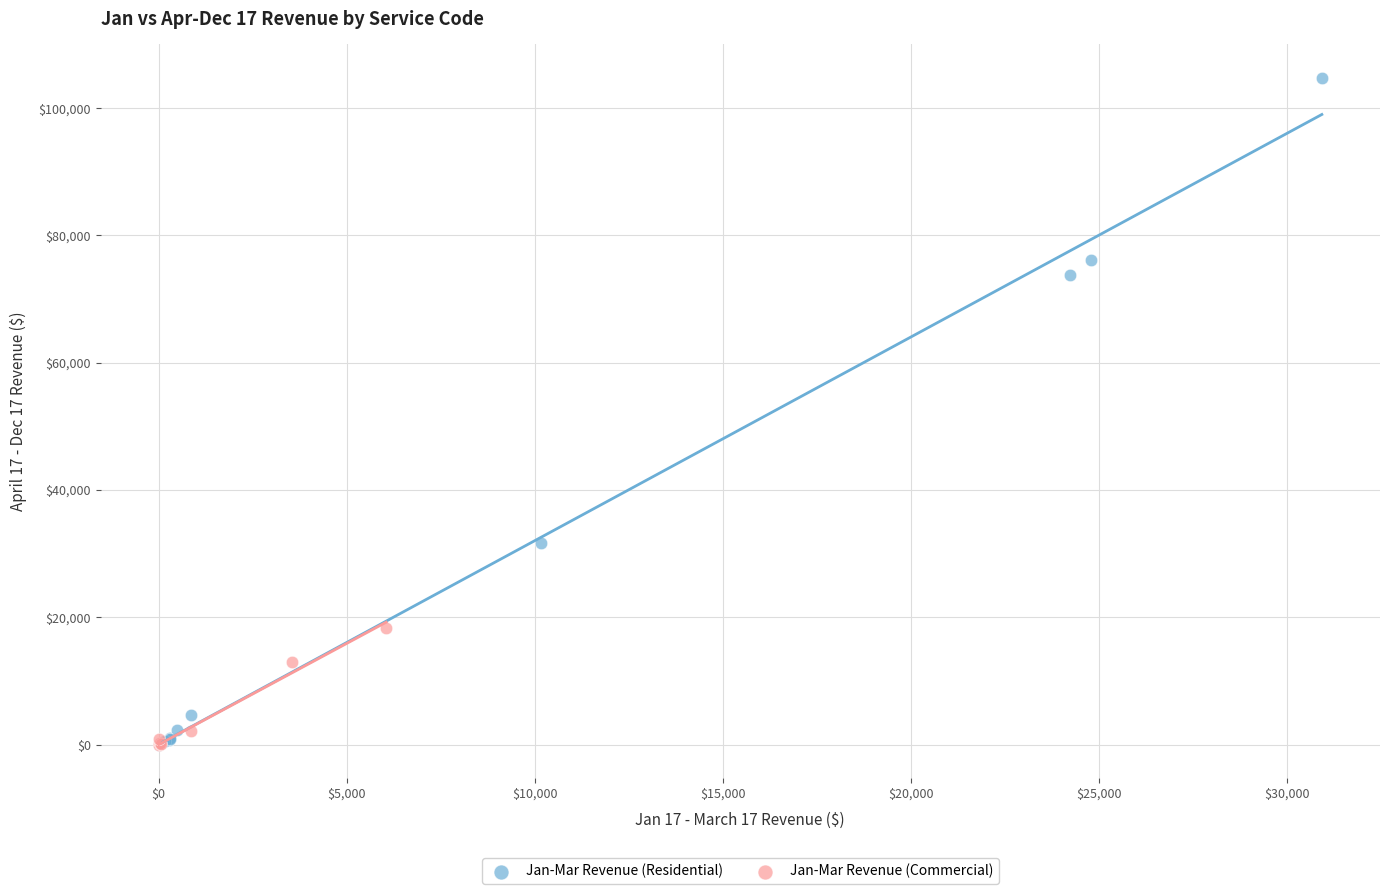

Which series contains the highest Y value?

Jan-Mar Revenue (Residential)